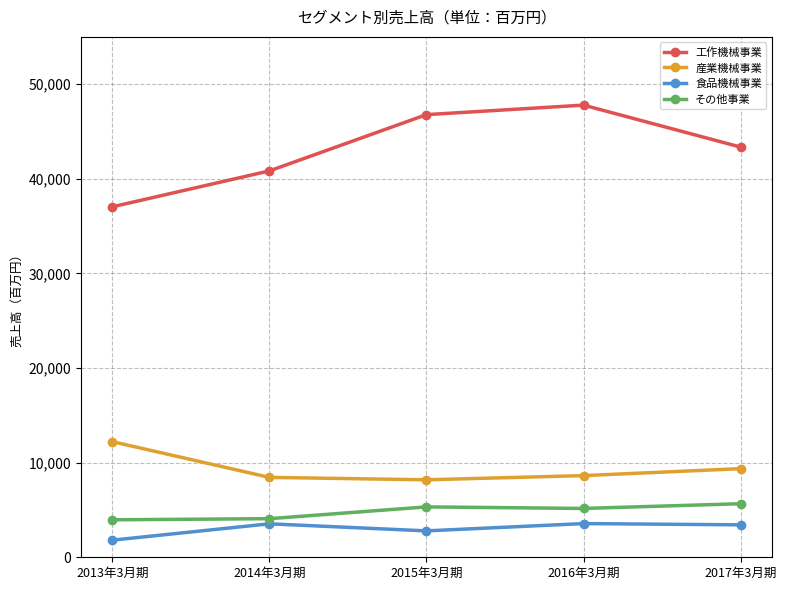

At which category is the sum across all series the highest?

2016年3月期